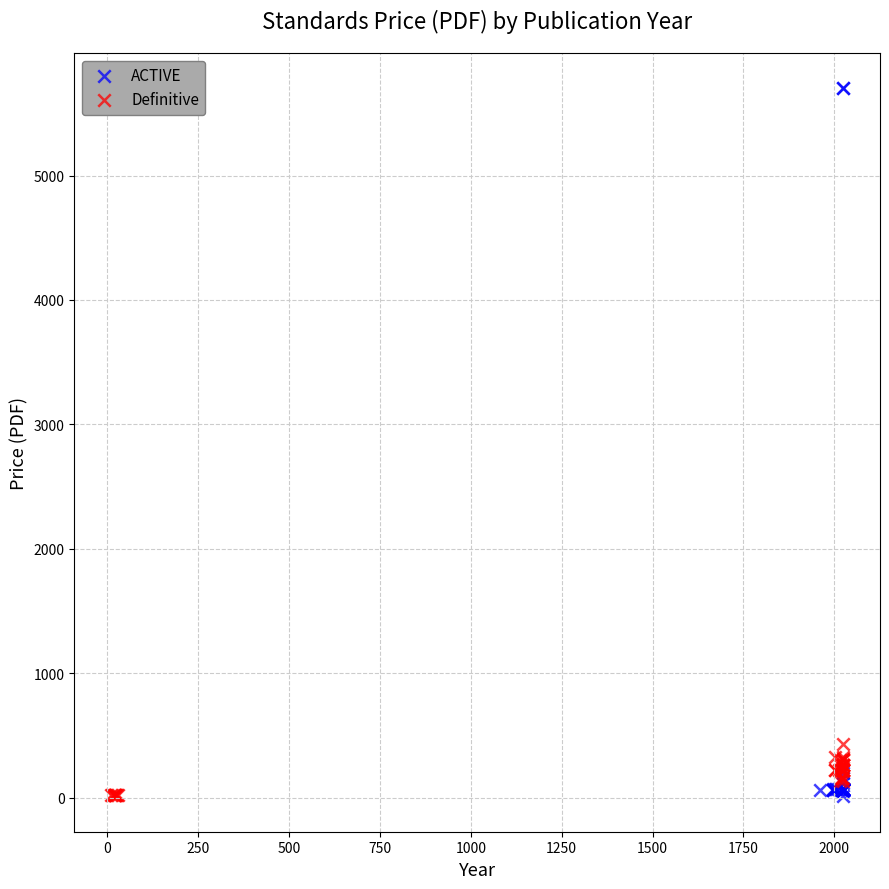

Which series contains the highest Y value?

ACTIVE